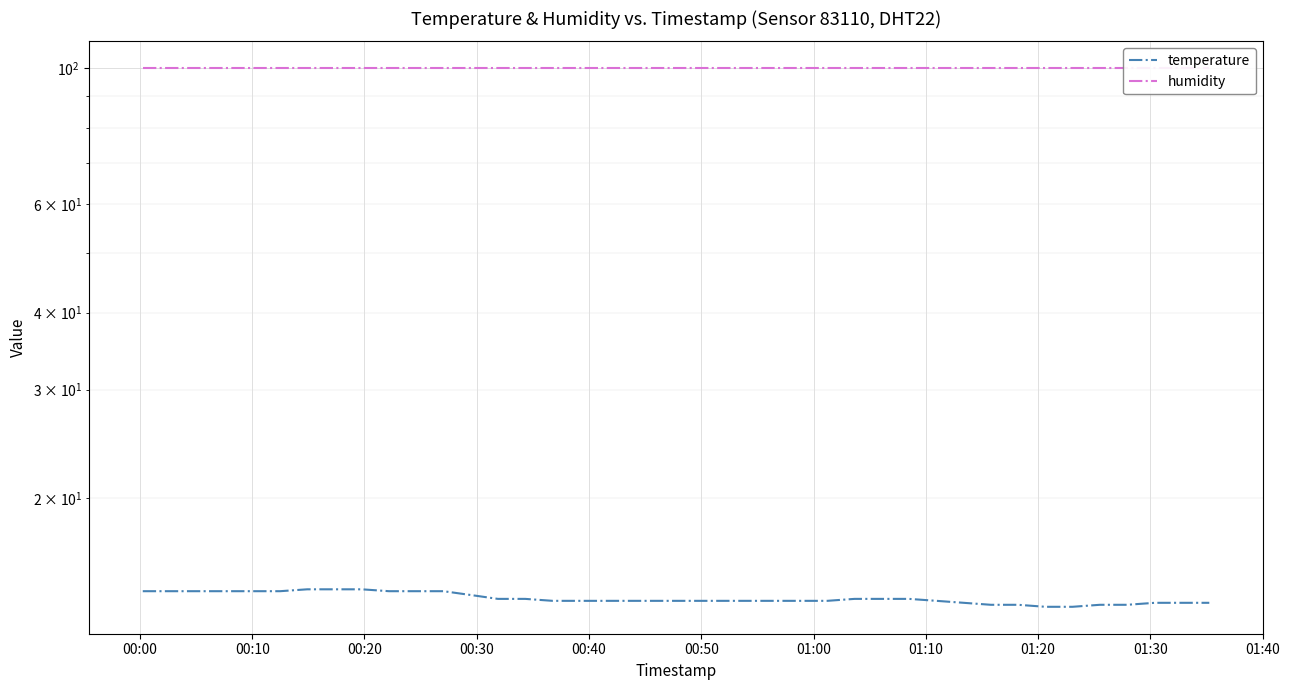

Rank the series at 00:10 from highest to lowest value.

humidity, temperature